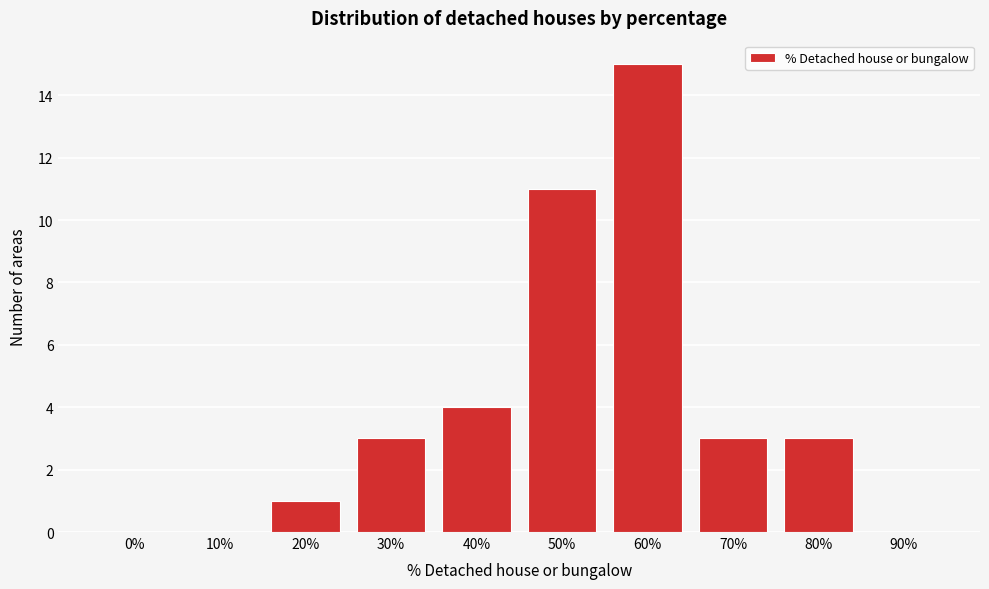

Reading right to left, what are all the values shown in this chart?

90%=0	80%=3	70%=3	60%=15	50%=11	40%=4	30%=3	20%=1	10%=0	0%=0